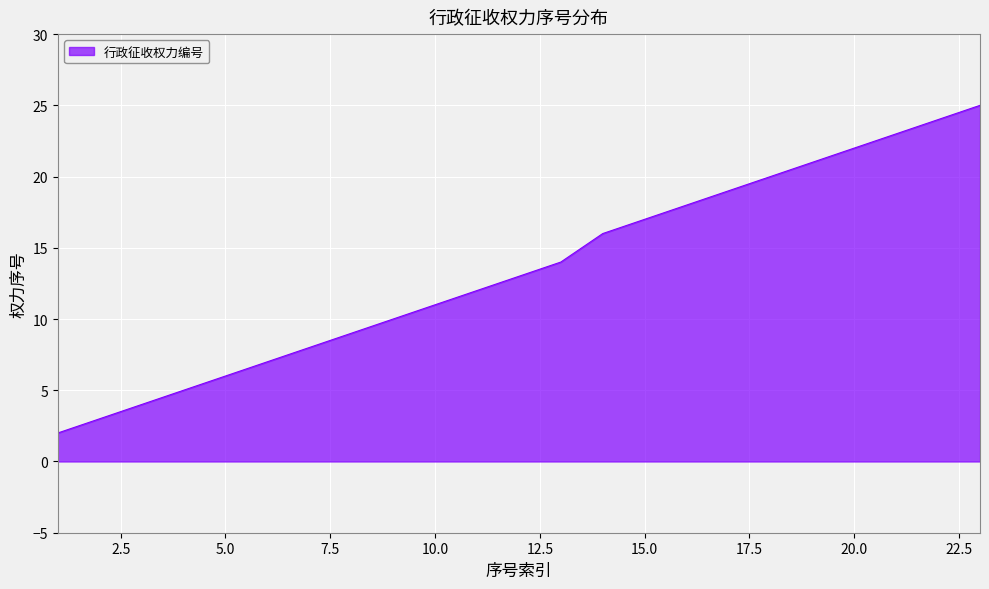

What is the greatest value displayed?

25